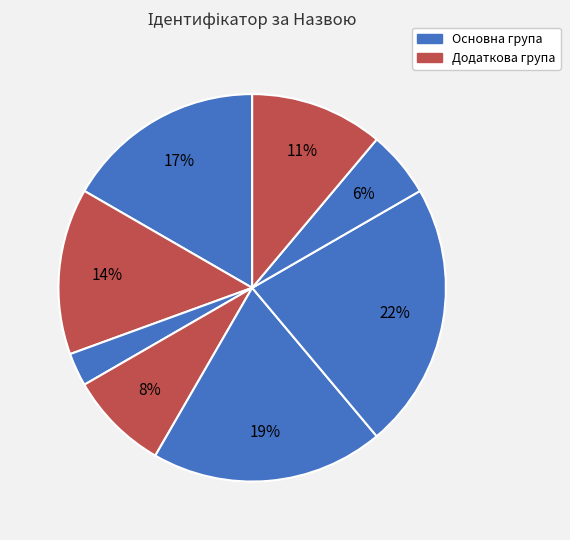

Count the number of slices in the pie.

8